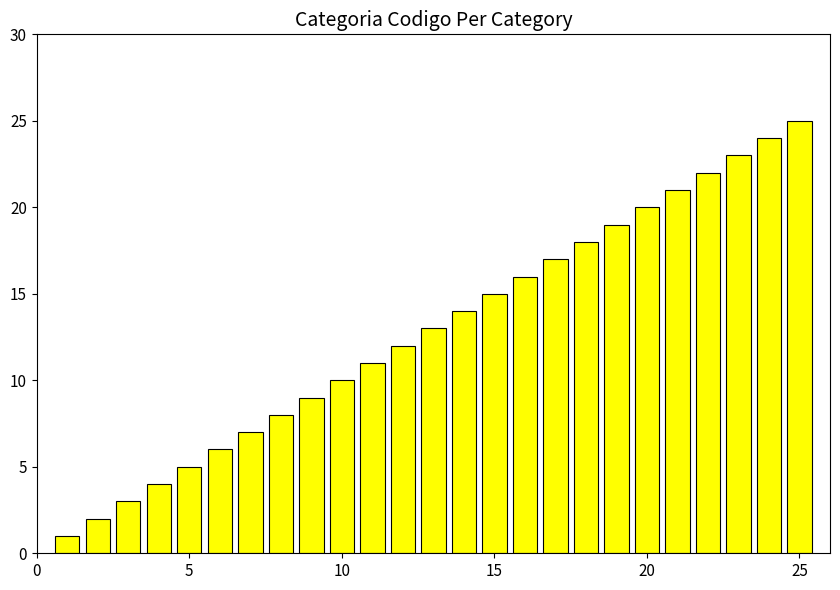

What is the greatest value displayed?

25